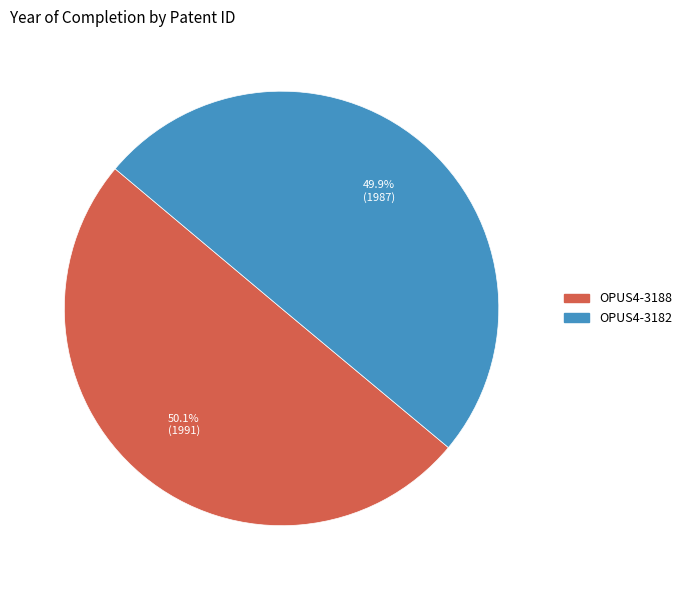

Does any single category account for the majority?

Yes